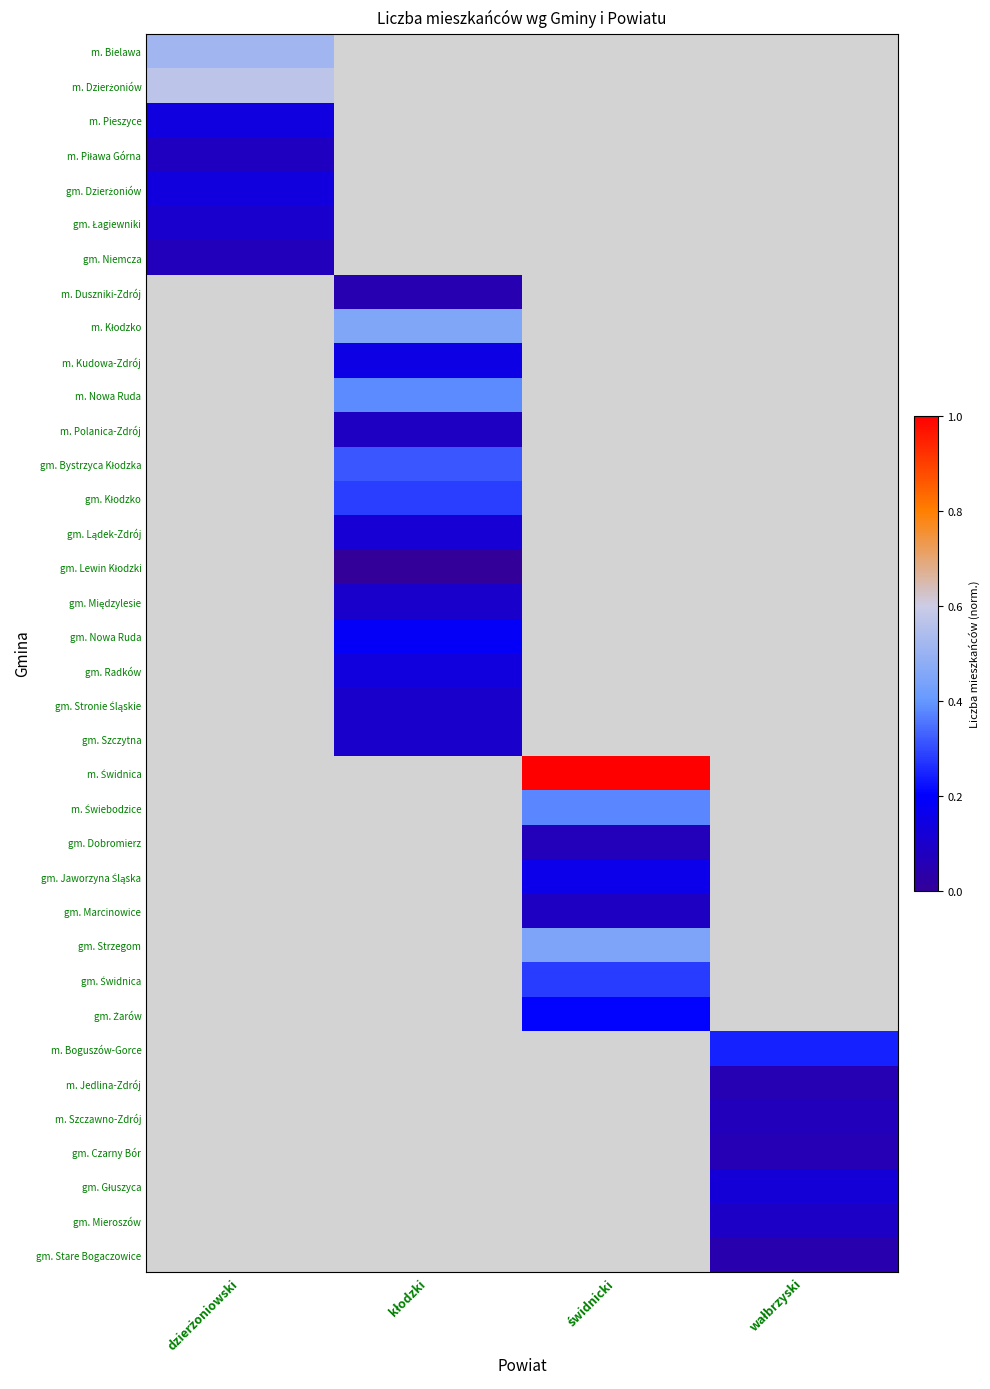

Read the m. Nowa Ruda value at kłodzki.

0.4